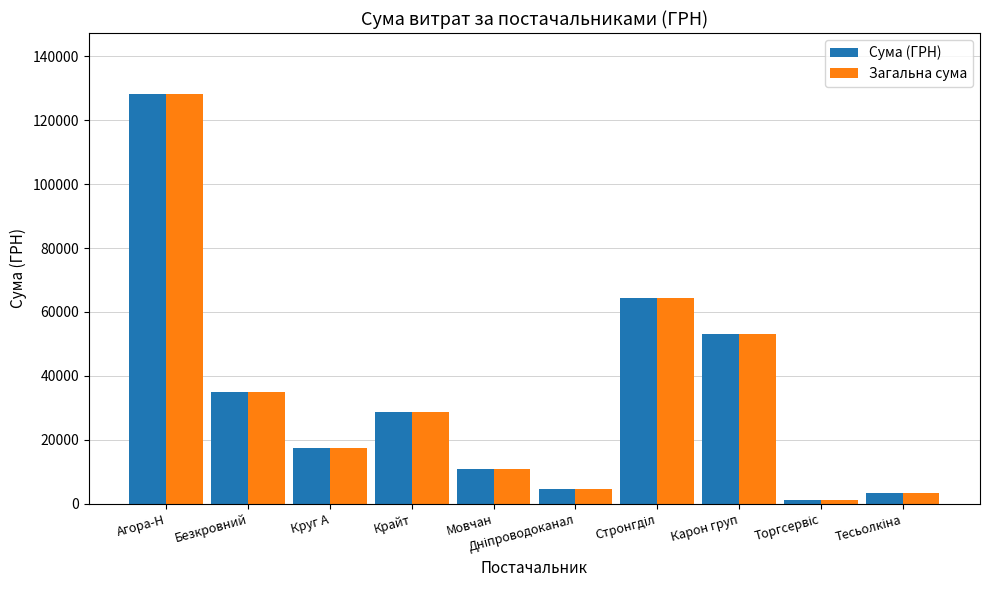

What is the label of the 10th bar from the right?

Агора-Н